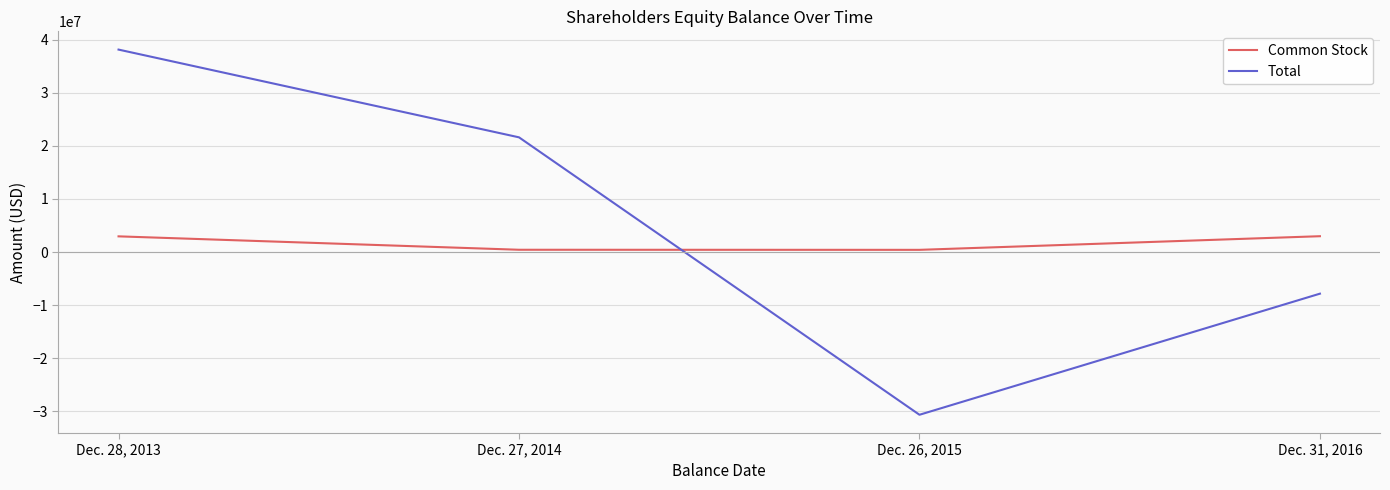

At Dec. 28, 2013, list the series in order from smallest to largest.

Common Stock, Total